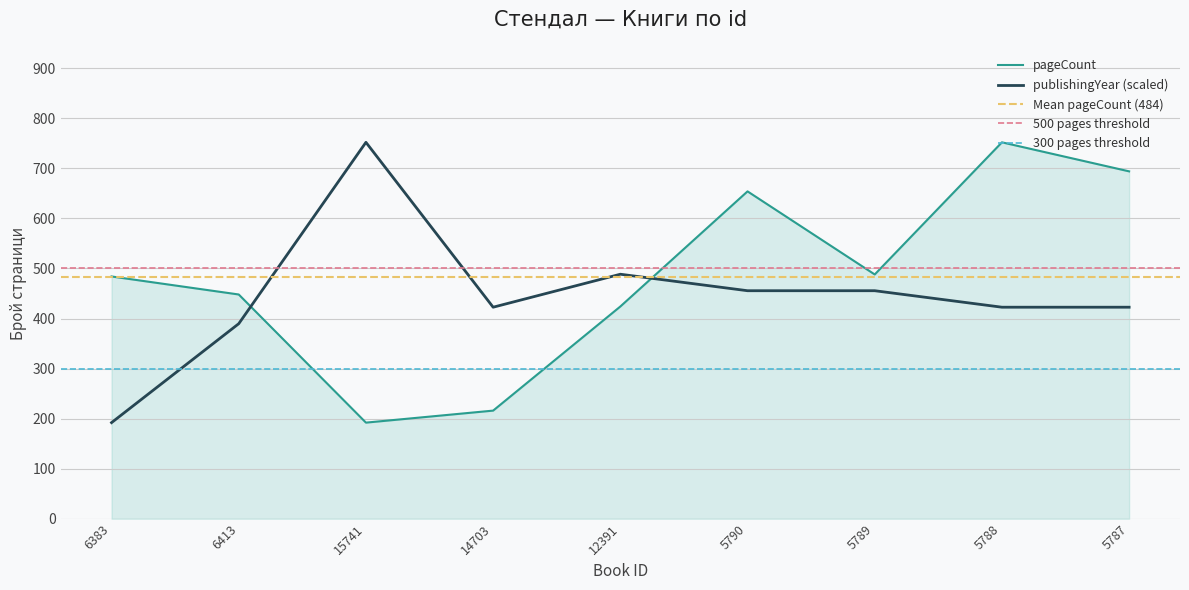

At which label does pageCount first exceed 484?

5790